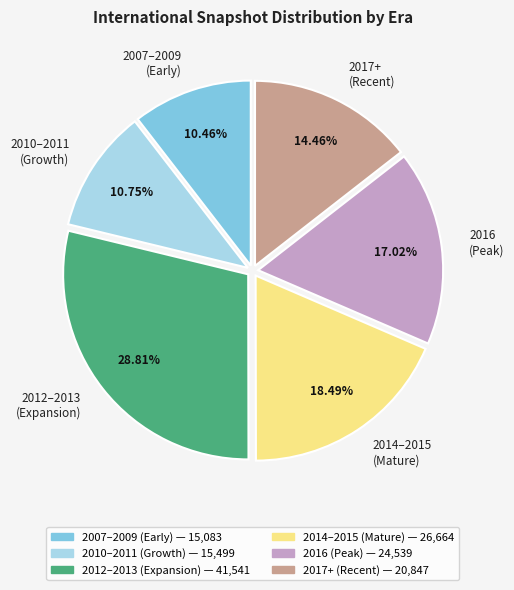

Which has a higher value, 2017+ (Recent) or 2007–2009 (Early)?

2017+ (Recent)